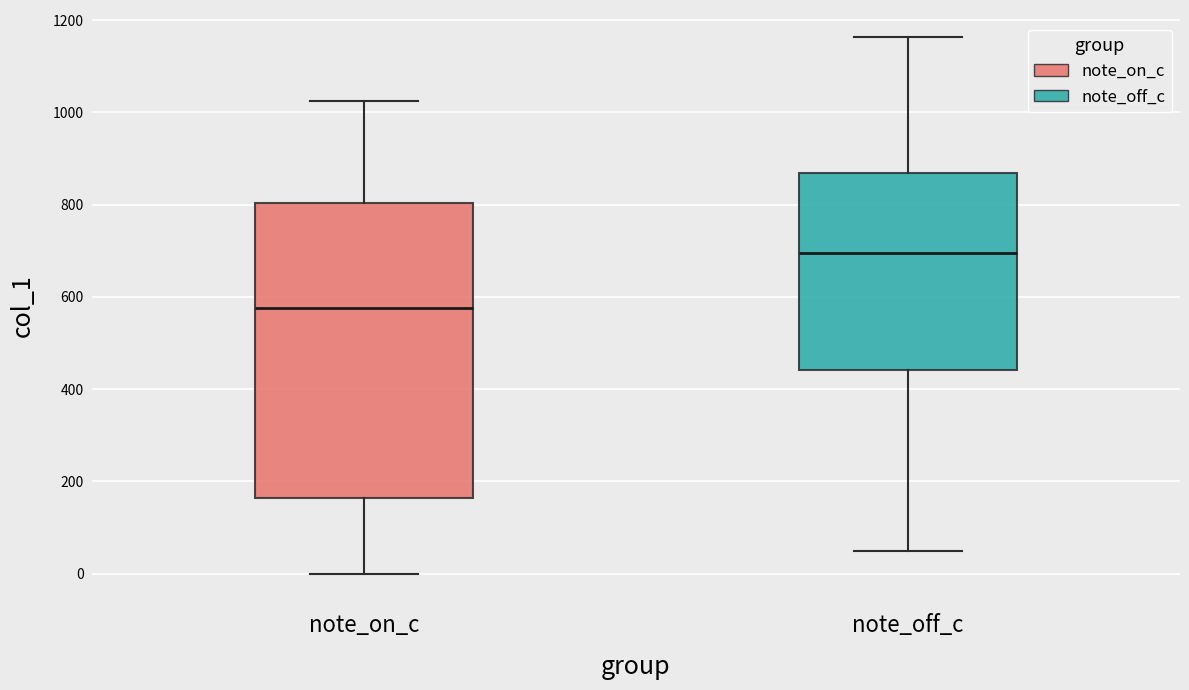

Reading left to right, transcribe this box plot: for each box, give where its median line is, the range the box spans, and where its two whiskers end, as read against the y-axis. The values are not printed on the chart, so give them approximately, as read against the axis.

note_on_c: median 580, box 160 to 800, whiskers 0 to 1020
note_off_c: median 700, box 440 to 860, whiskers 40 to 1160